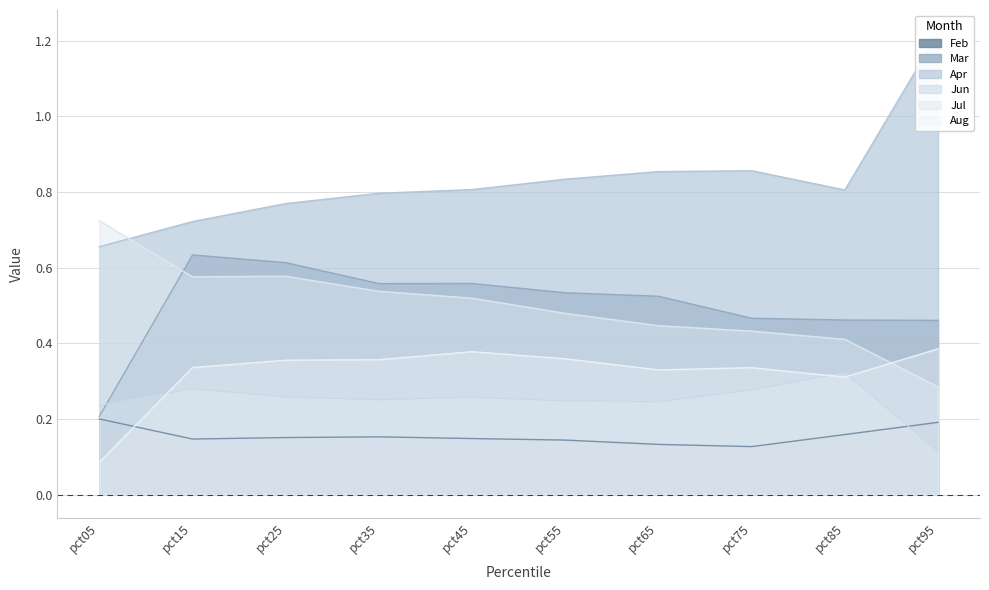

Is the value of Jul at pct05 greater than the value of Jun at pct55?

Yes